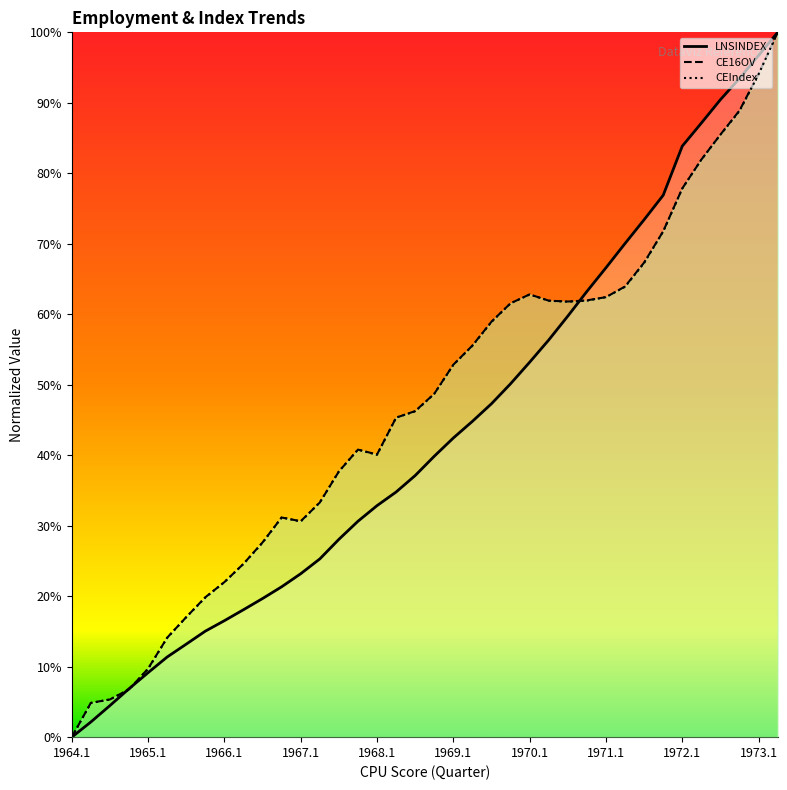

How many data points does each series have?

38